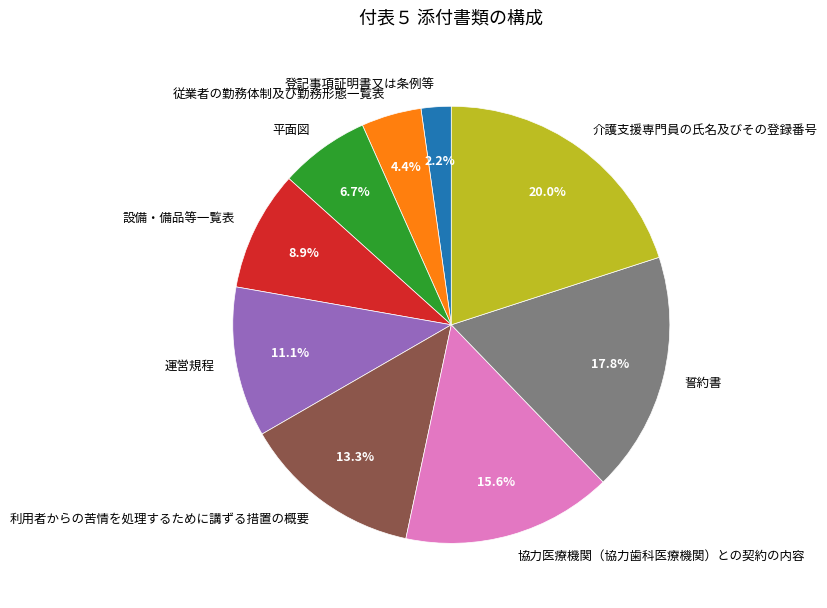

Which slice is the largest?

介護支援専門員の氏名及びその登録番号